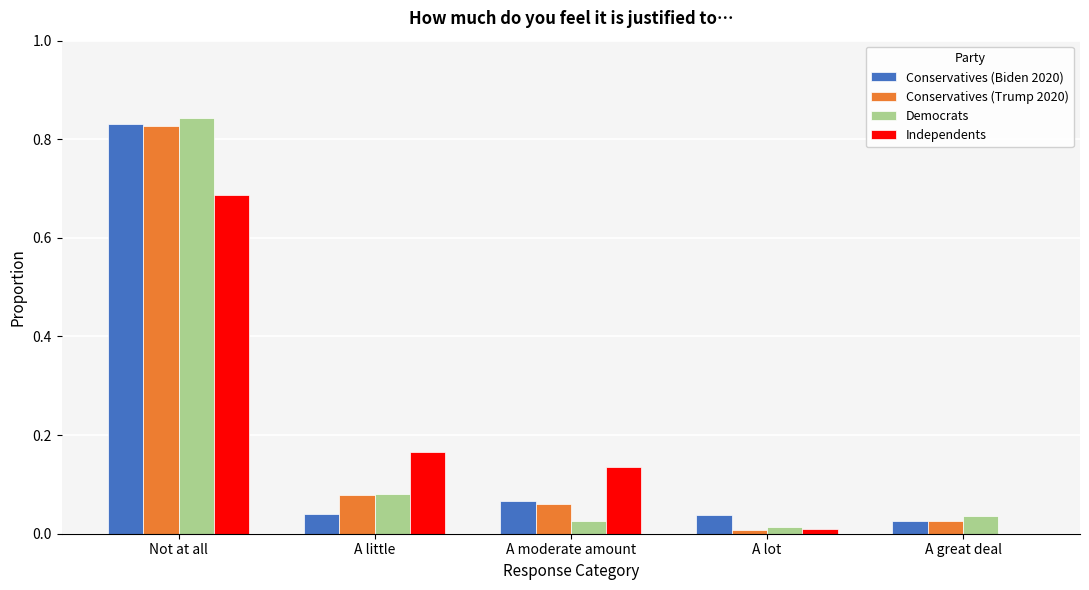

What is the total value across all series at A little?

0.4